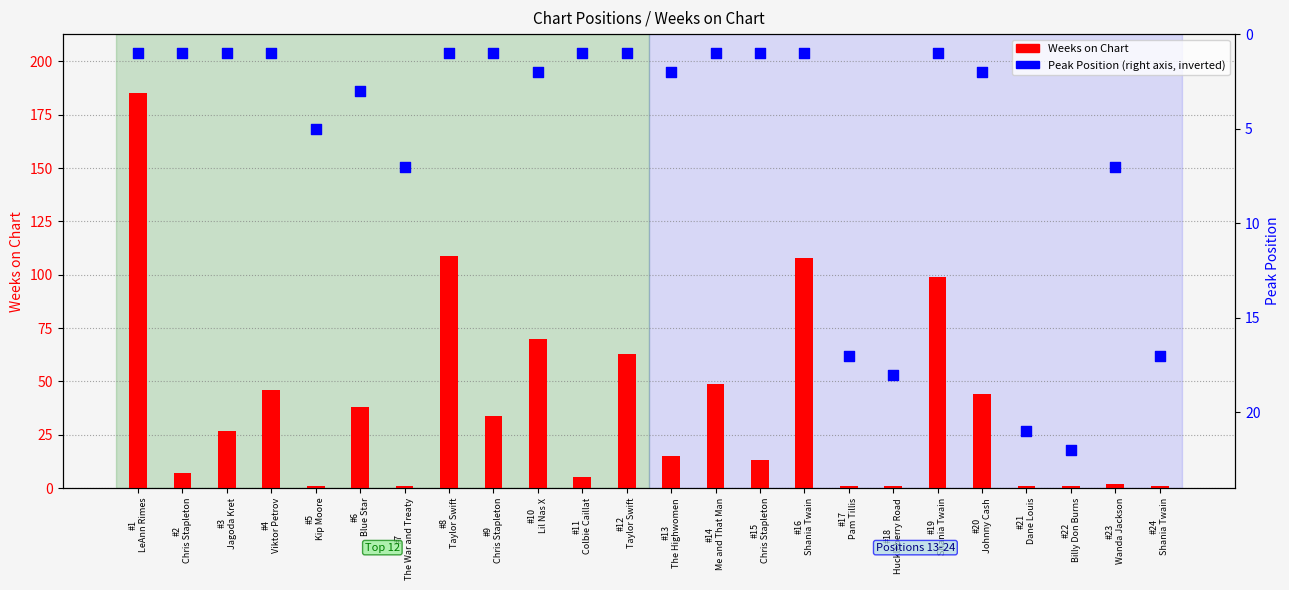

Is the value of Weeks on Chart at #22
Billy Don Burns greater than the value of Peak Position at #14
Me and That Man?

No